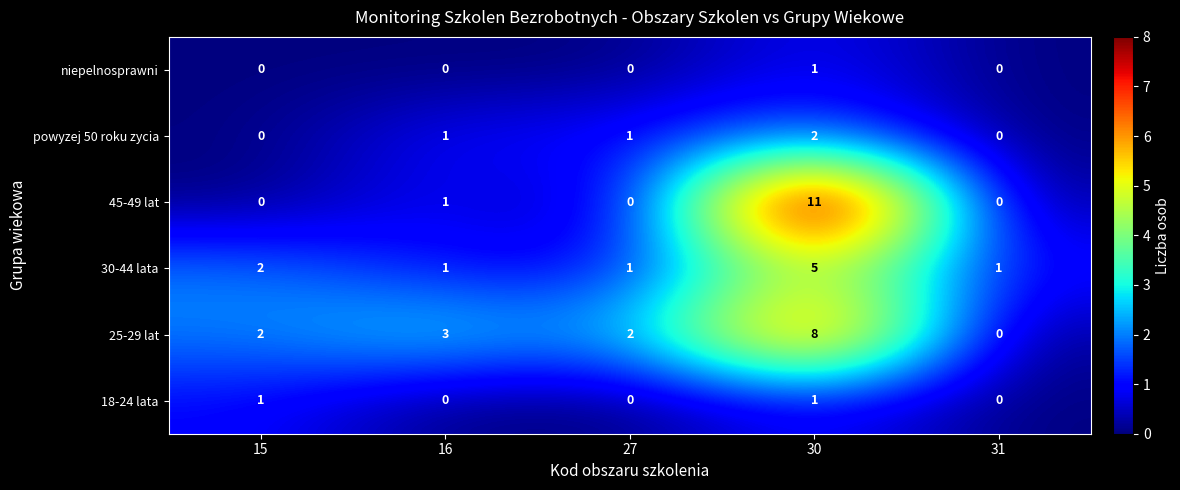

What is the difference between the highest and lowest values at 27?

2